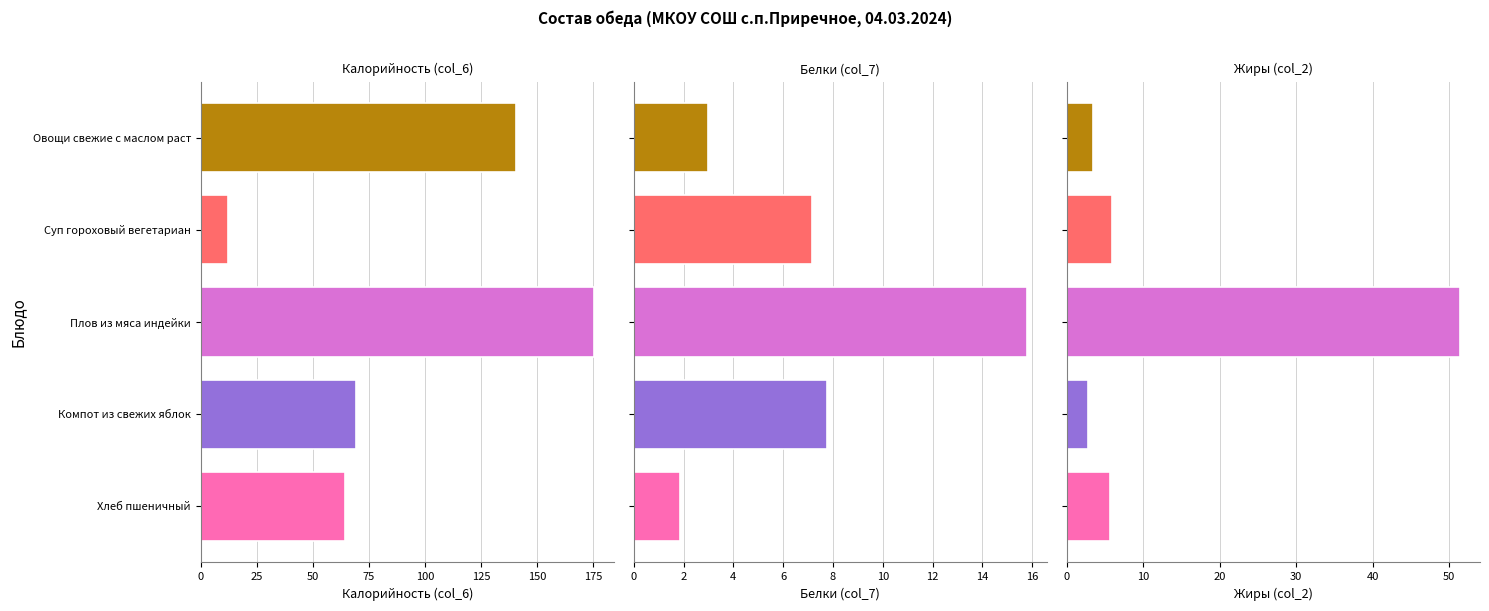

Reading right to left, what are all the values shown in this chart?

Калорийность (col_6): 64.3	69.4	175.5	12.3	140.7
Белки (col_7): 1.8	7.8	15.8	7.2	3.0
Жиры (col_2): 5.7	2.8	51.5	6.0	3.5